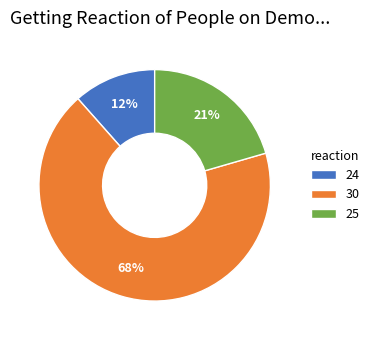

Which category accounts for the majority?

30